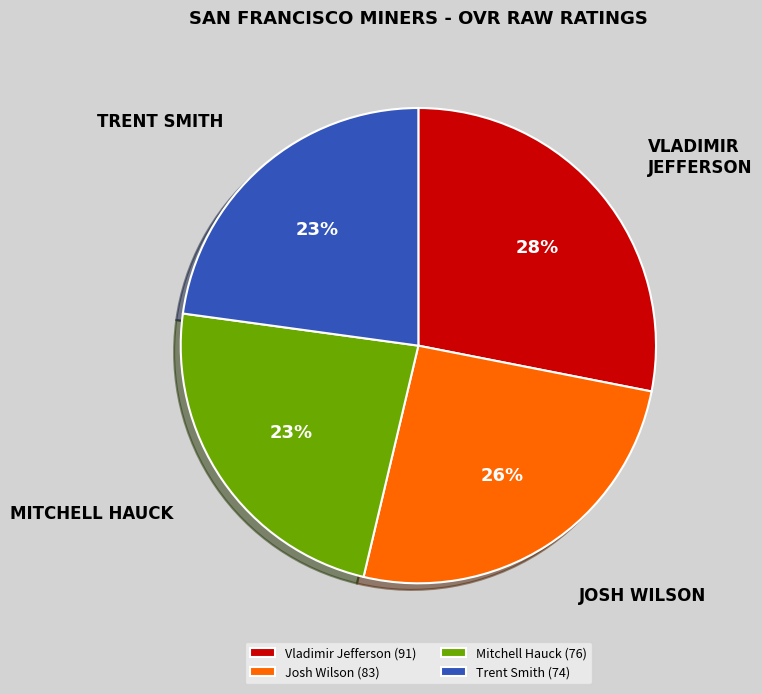

To the nearest percent, what is the combined percentage of Trent Smith (74) and Vladimir Jefferson (91)?

51%